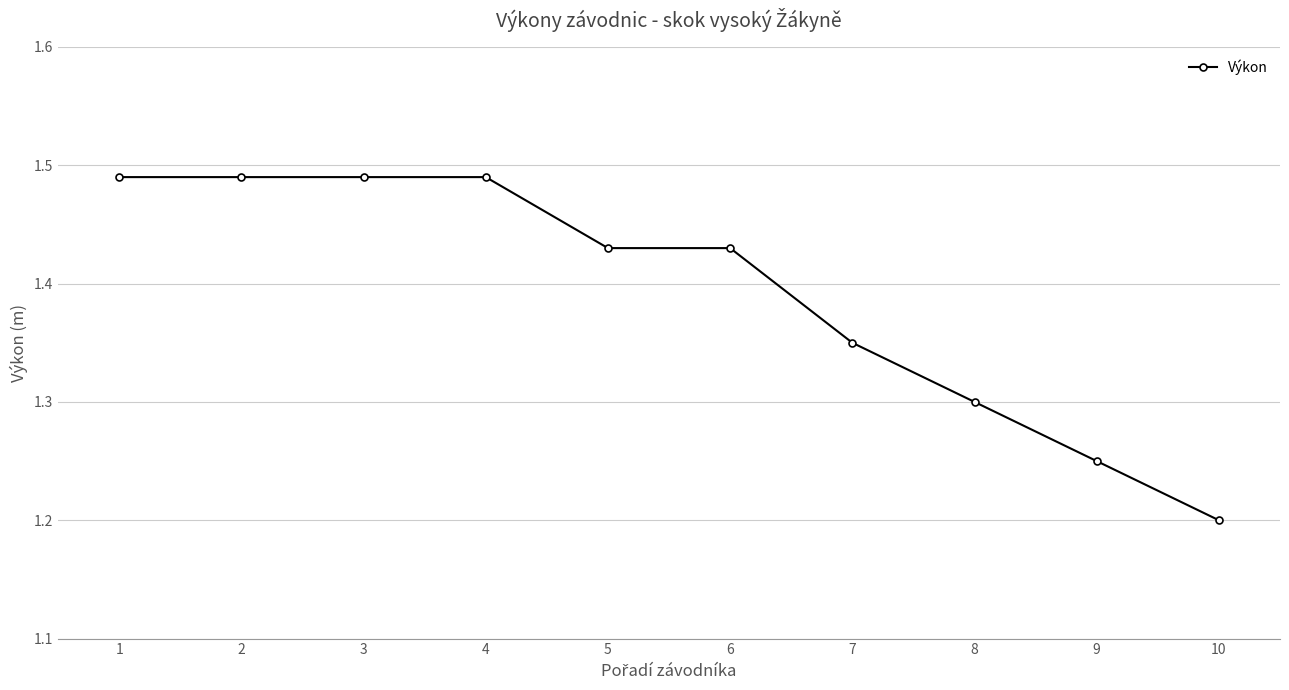

True or false: the data shows 1.2 at 10.

True